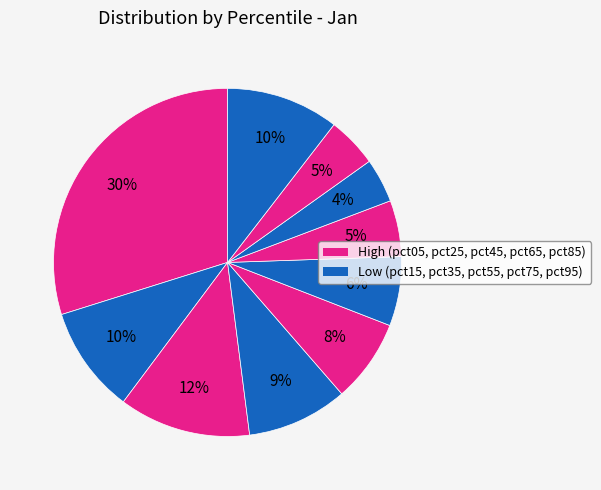

Which slice is the smallest?

pct75